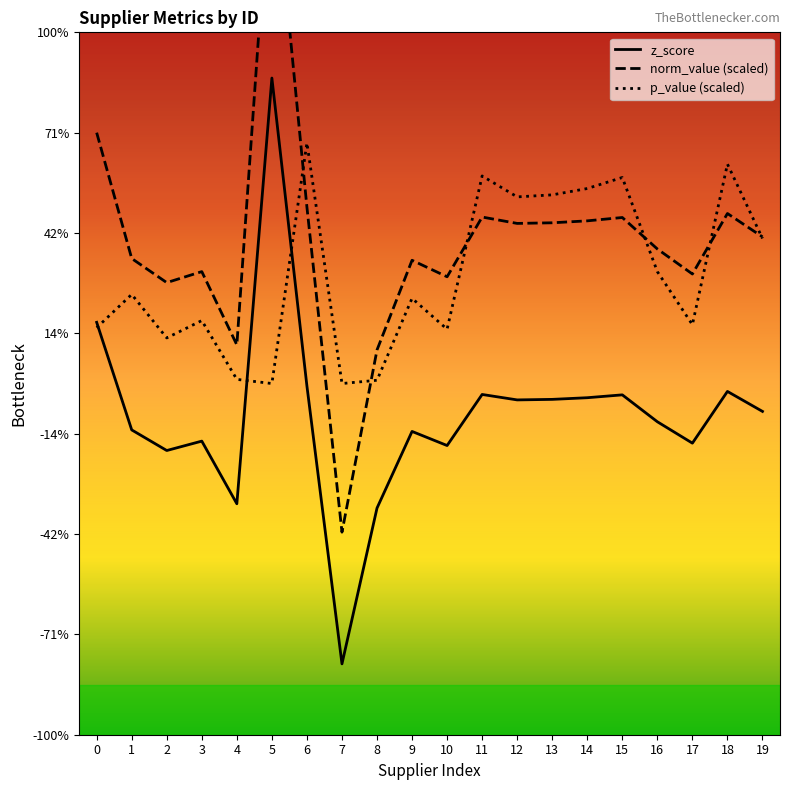

Where is p_value (scaled) nearest to the value 2?

1